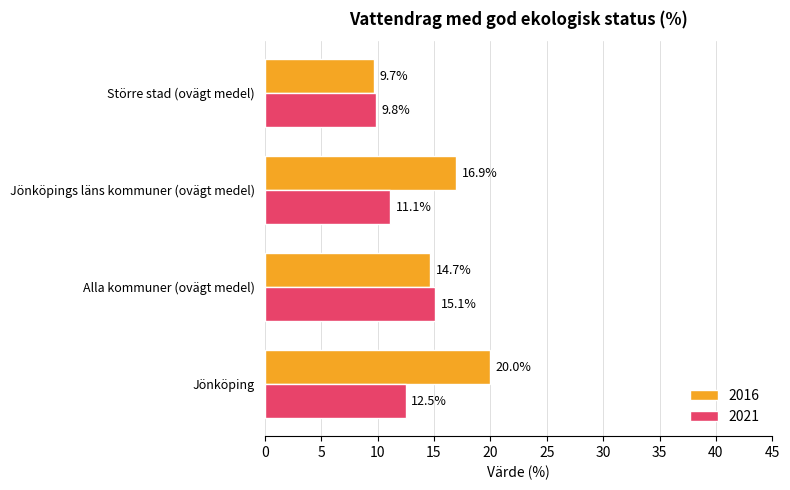

What is the difference between the second highest and second lowest values in the 2021 series?

1.4